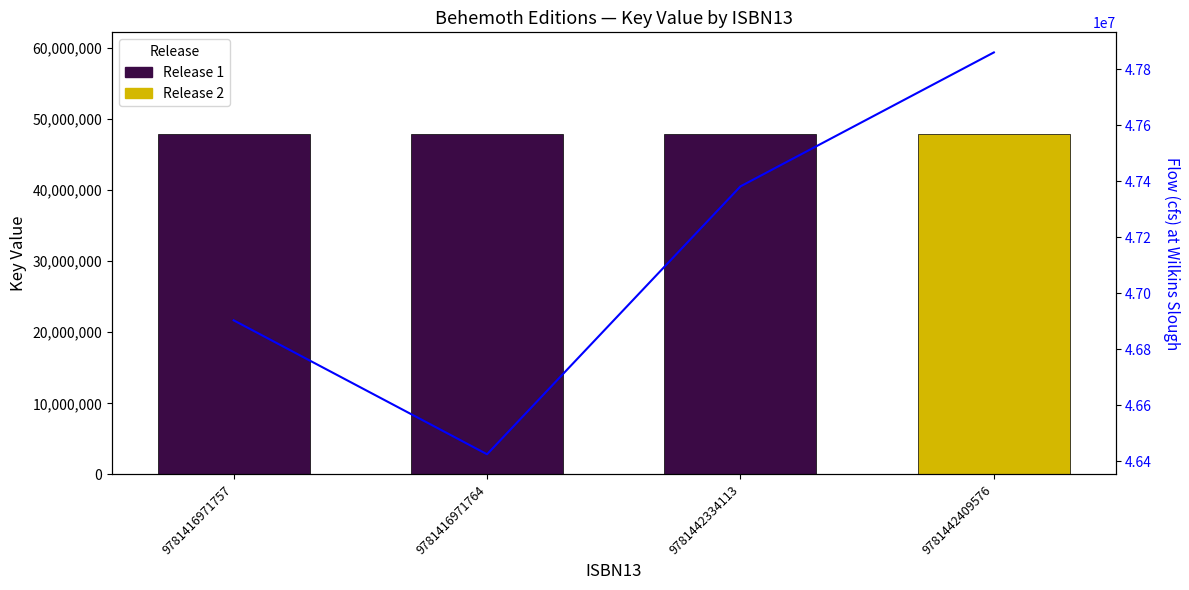

Does the chart contain any negative values?

No